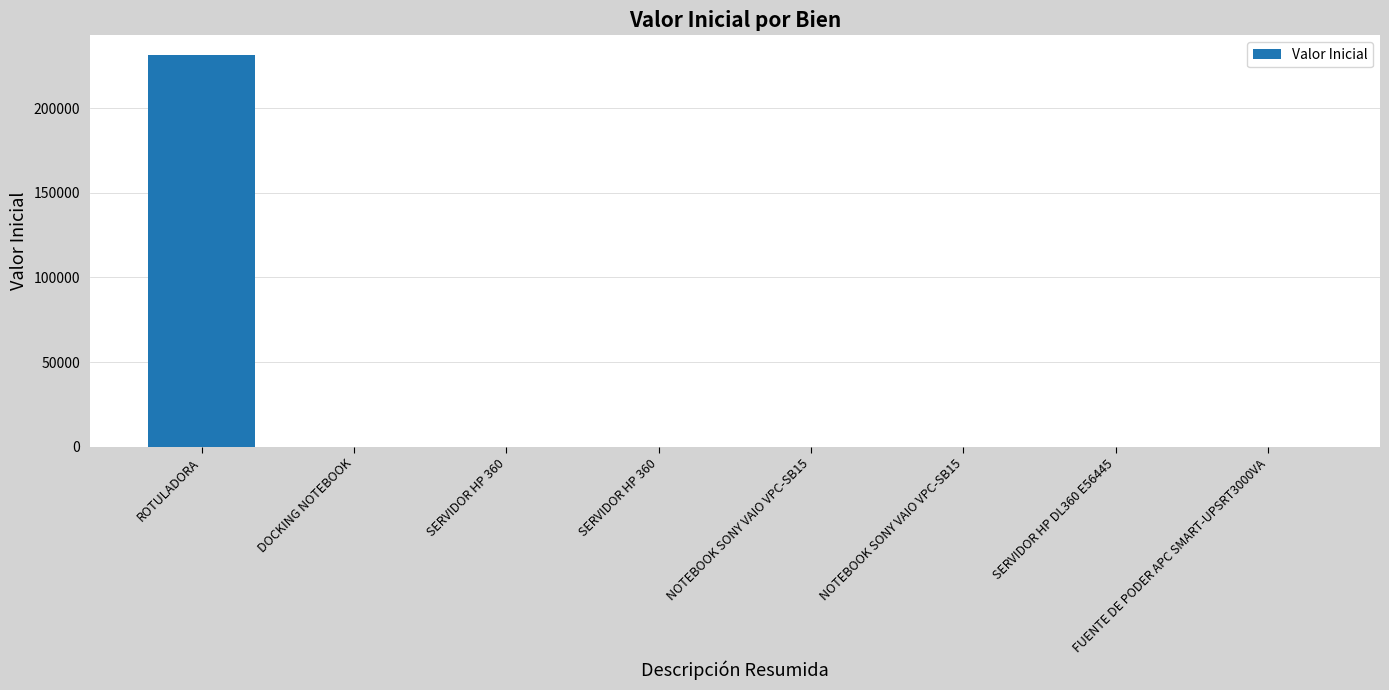

Between FUENTE DE PODER APC SMART-UPSRT3000VA and DOCKING NOTEBOOK, which is larger?

FUENTE DE PODER APC SMART-UPSRT3000VA